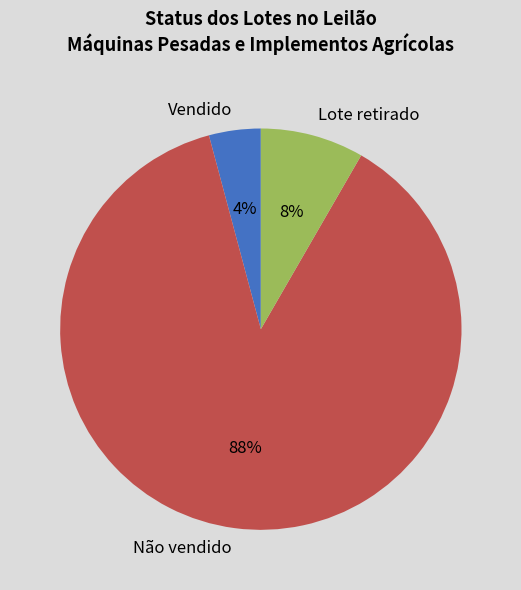

Which slice is the smallest?

Vendido